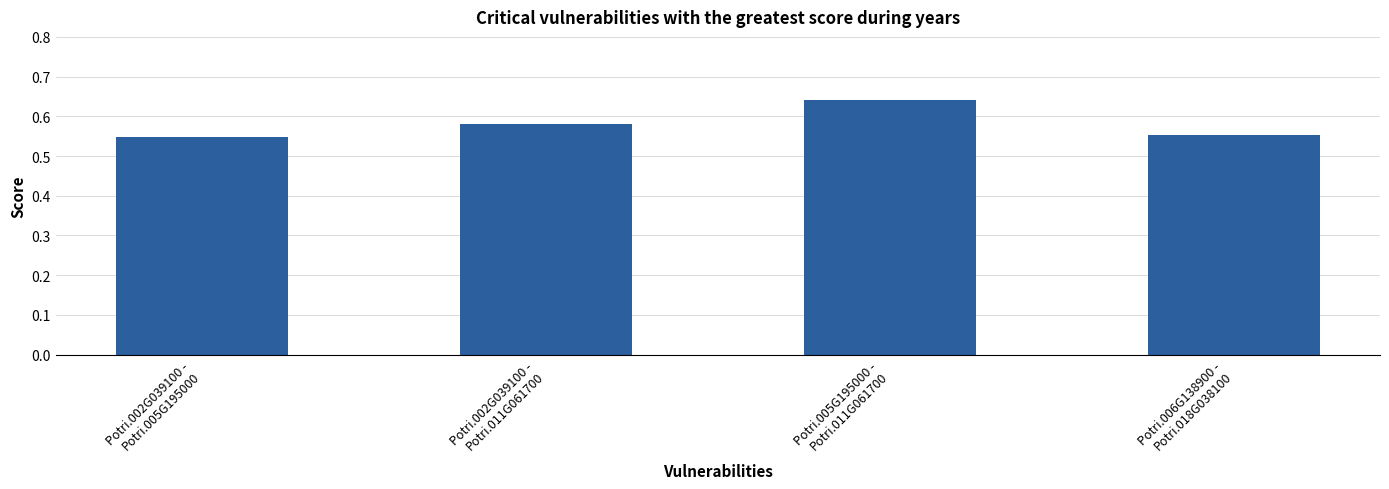

How many values are between 0 and 1?

4